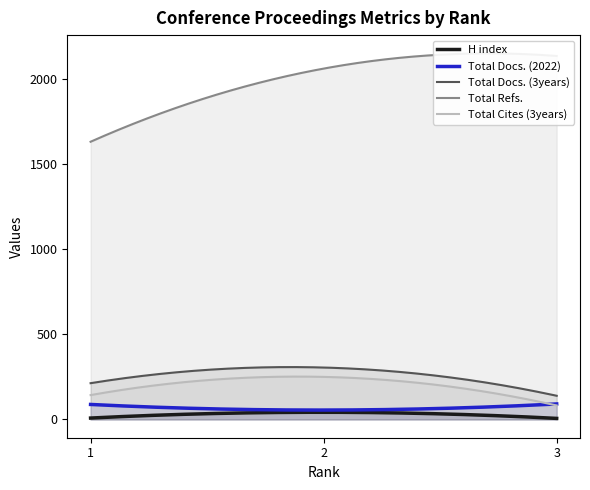

At which category is the sum across all series the highest?

2